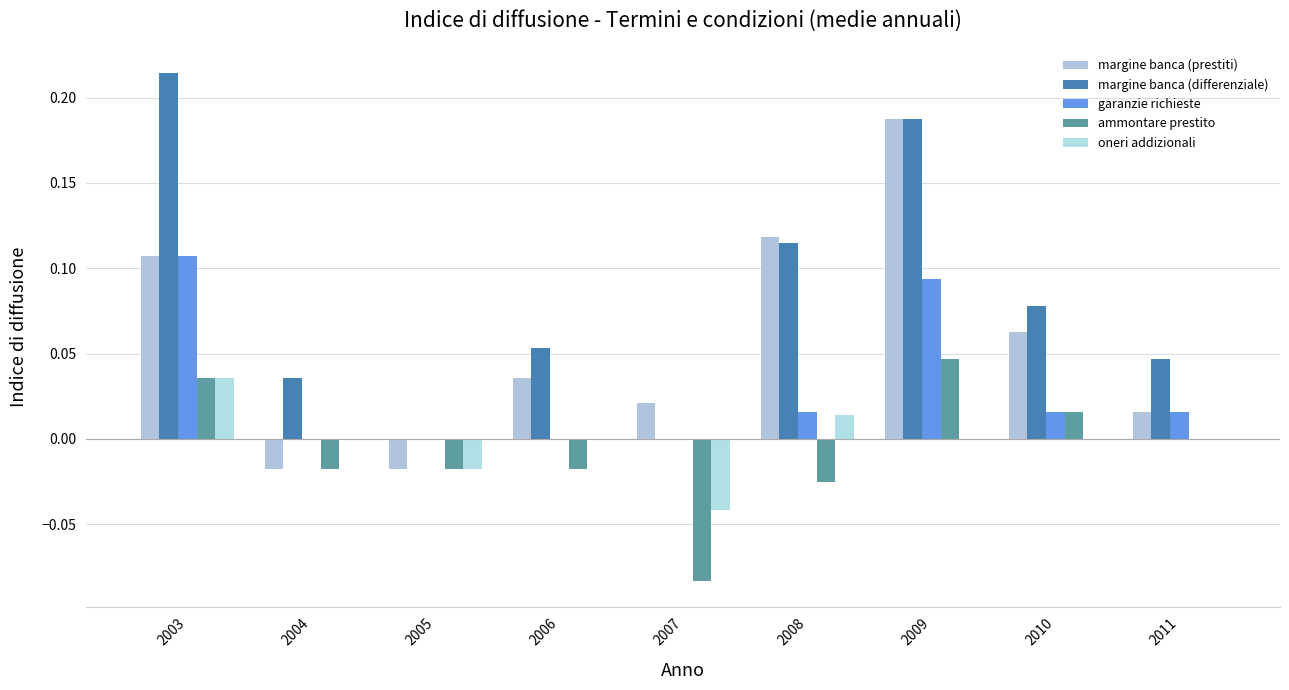

Is it true that margine banca (prestiti) equals -0.0 at 2004?

True